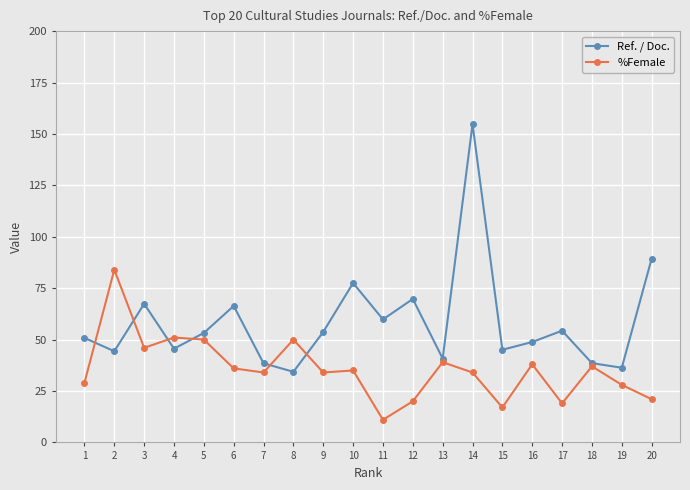

How many interior local peaks does the Ref. / Doc. series have?

6